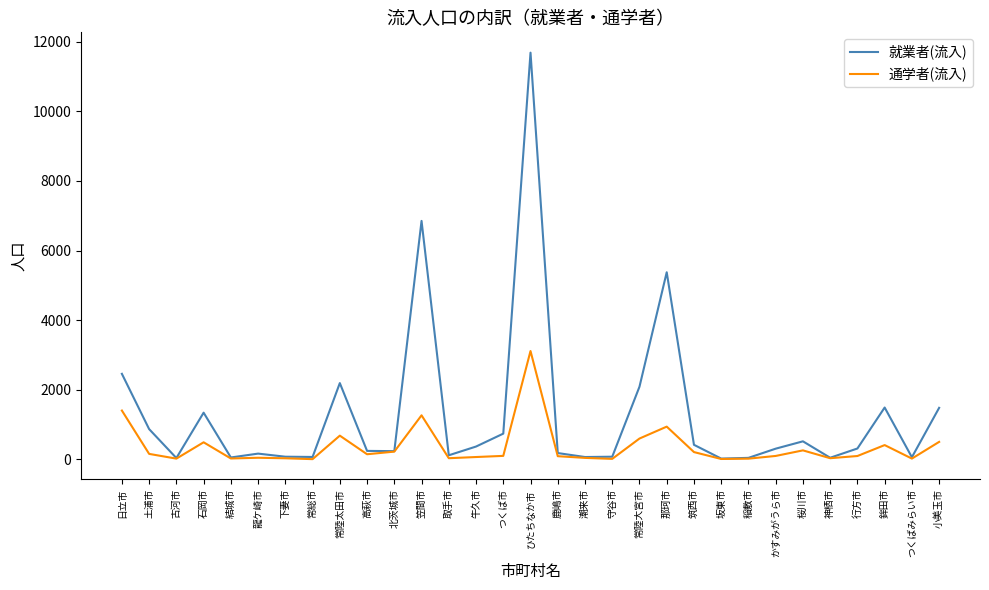

What are all the series names shown in the legend?

就業者(流入), 通学者(流入)